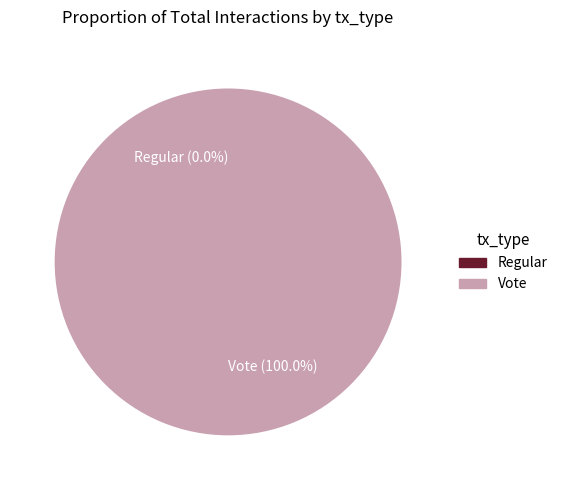

To the nearest percent, what is the combined percentage of Vote and Regular?

100%